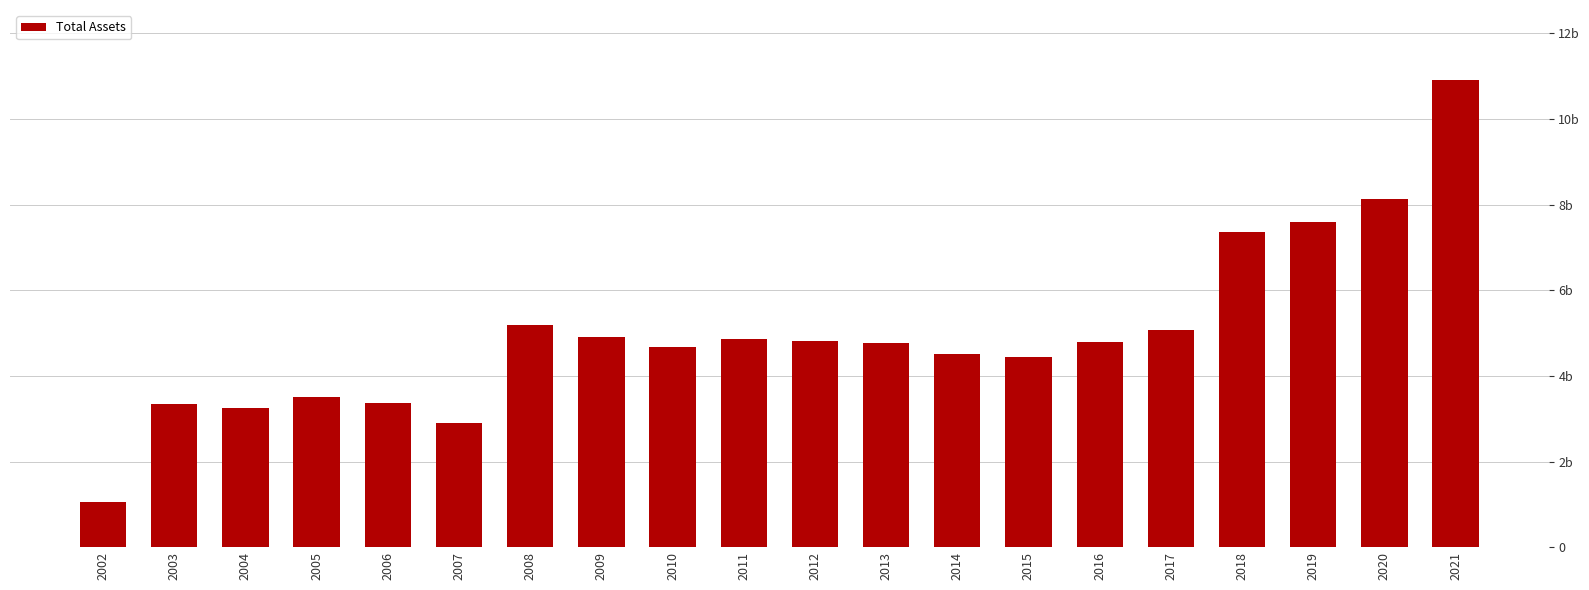

What is the maximum value shown in the chart?

10457000000